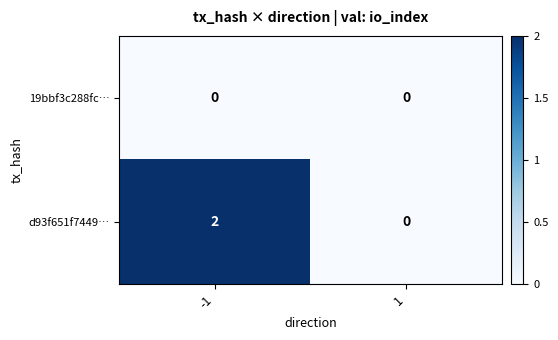

List the series in order of their peak value, highest first.

d93f651f7449…, 19bbf3c288fc…